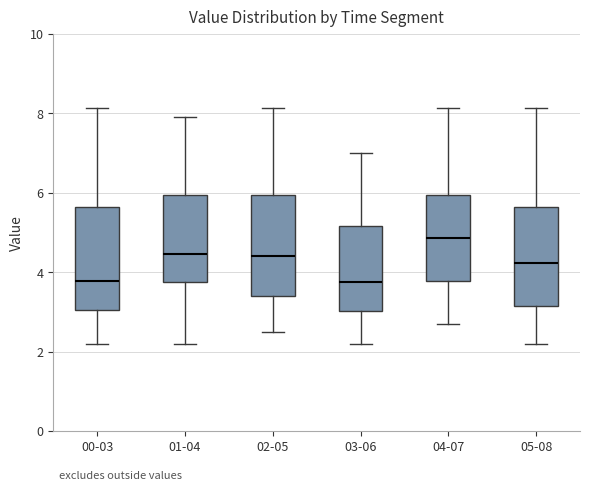

Reading left to right, transcribe this box plot: for each box, give where its median line is, the range the box spans, and where its two whiskers end, as read against the y-axis. The values are not printed on the chart, so give them approximately, as read against the axis.

00-03: median 3.8, box 3.0 to 5.6, whiskers 2.2 to 8.2
01-04: median 4.4, box 3.8 to 6.0, whiskers 2.2 to 8.0
02-05: median 4.4, box 3.4 to 6.0, whiskers 2.6 to 8.2
03-06: median 3.8, box 3.0 to 5.2, whiskers 2.2 to 7.0
04-07: median 4.8, box 3.8 to 6.0, whiskers 2.8 to 8.2
05-08: median 4.2, box 3.2 to 5.6, whiskers 2.2 to 8.2